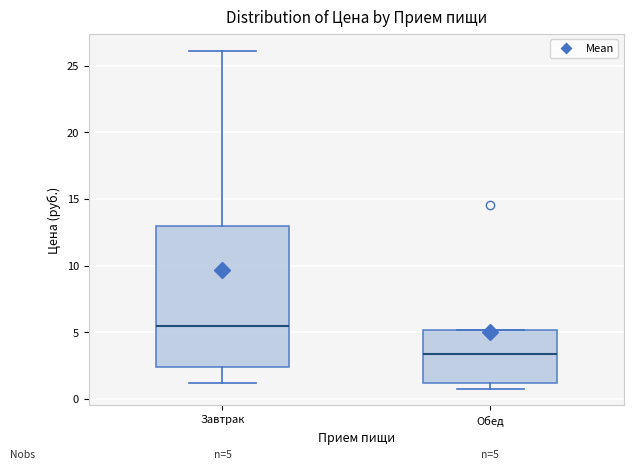

Which box's median line is the highest?

Завтрак